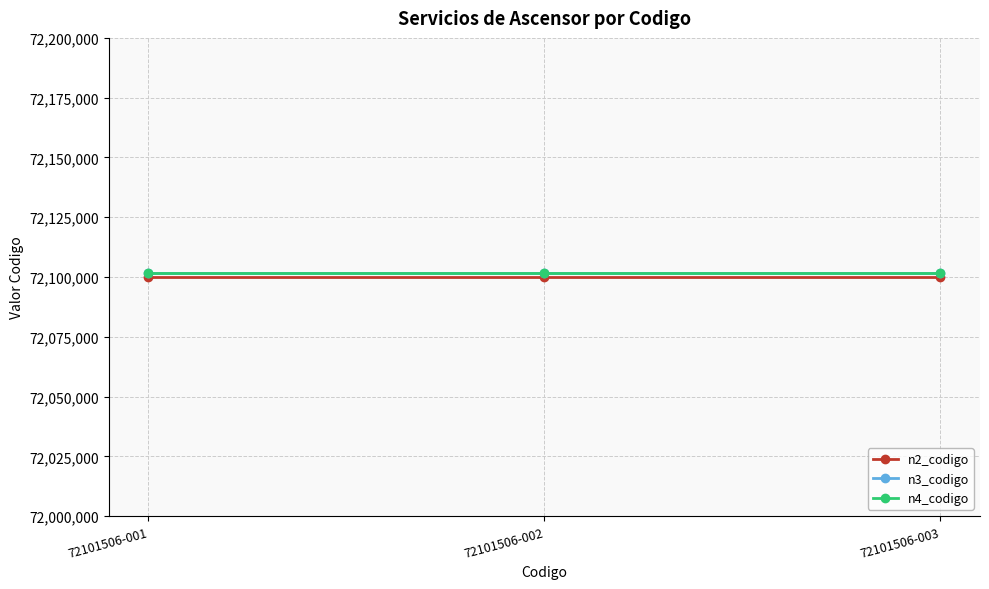

What is the value of the n3_codigo point at the 2nd from the left?

72101500